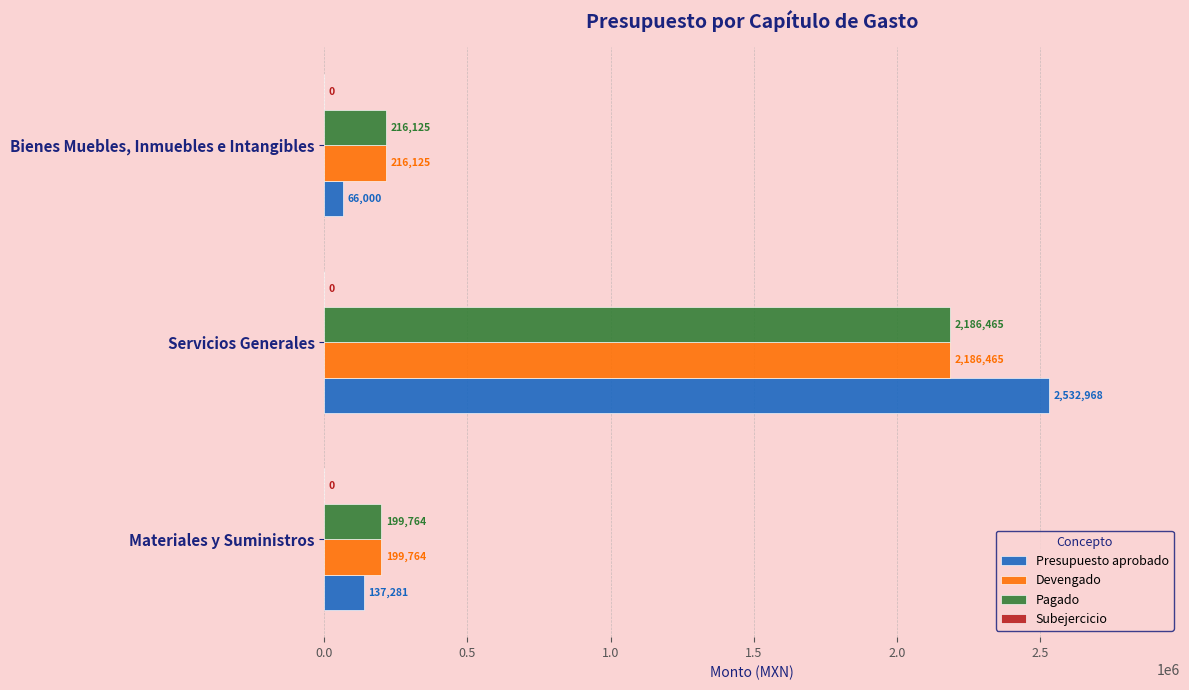

What is the greatest value displayed?

2532968.0